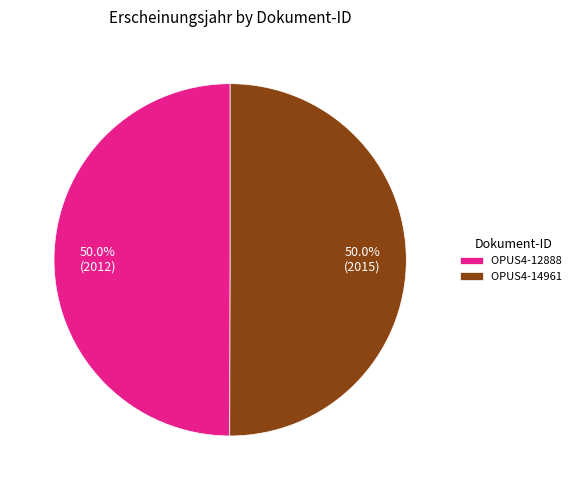

Is the sum of OPUS4-12888 and OPUS4-14961 greater than half?

Yes